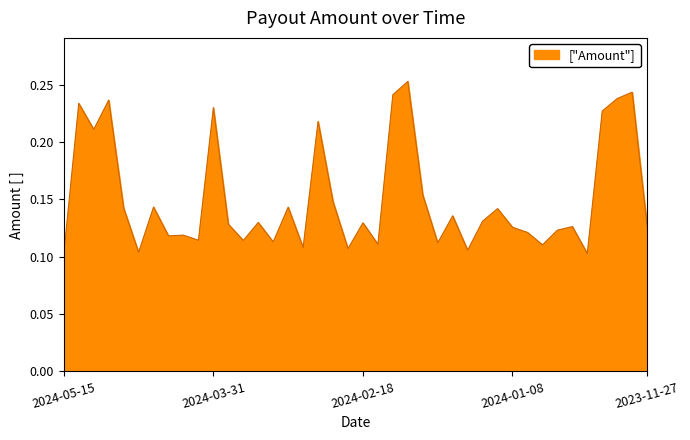

Does the chart have visible grid lines?

No